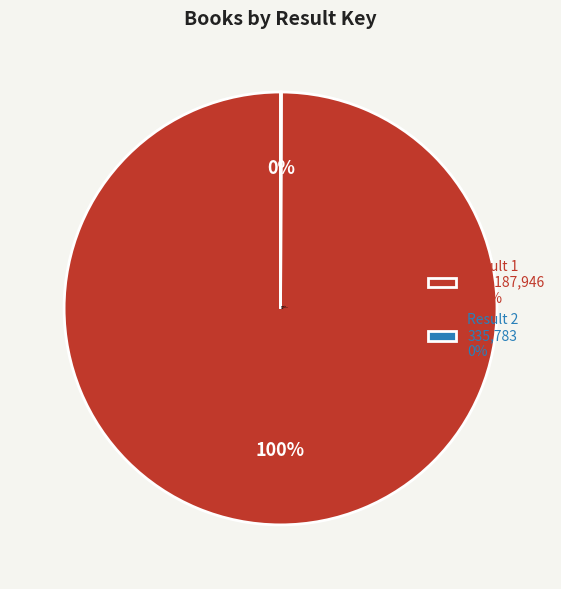

The Result 1 slice represents 90% of the pie. True or false?

False